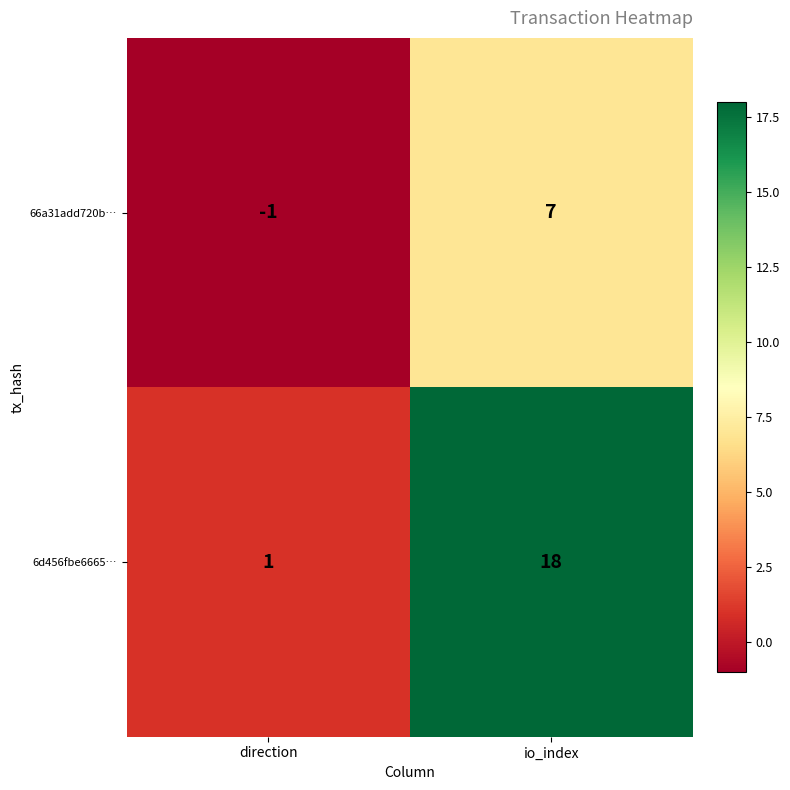

How many distinct data groups are displayed?

2